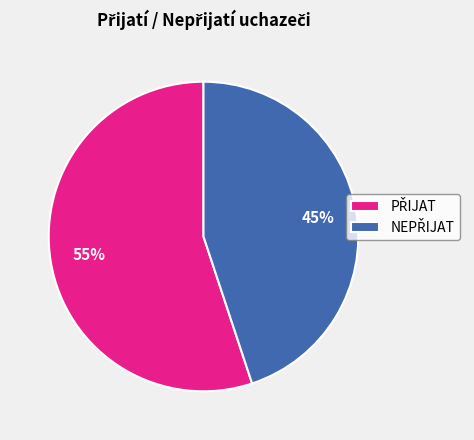

Does any single category account for the majority?

Yes